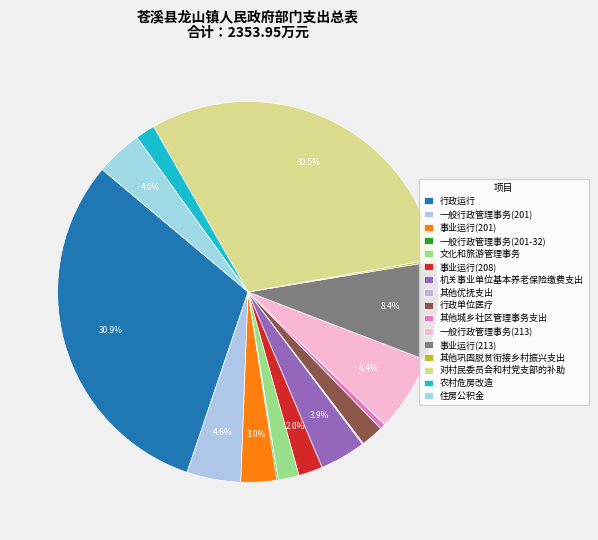

What percentage do 住房公积金 and 一般行政管理事务(213) together represent?

10.4%